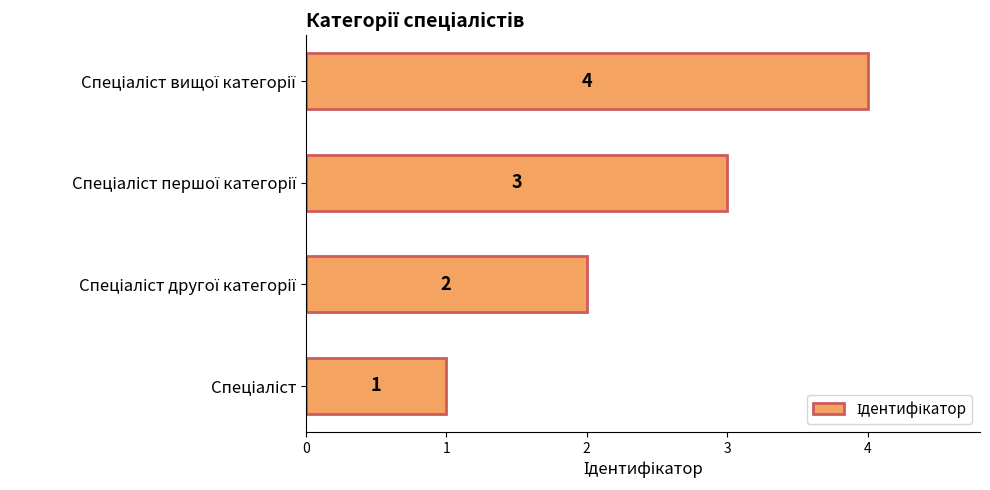

How many data points does each series have?

4